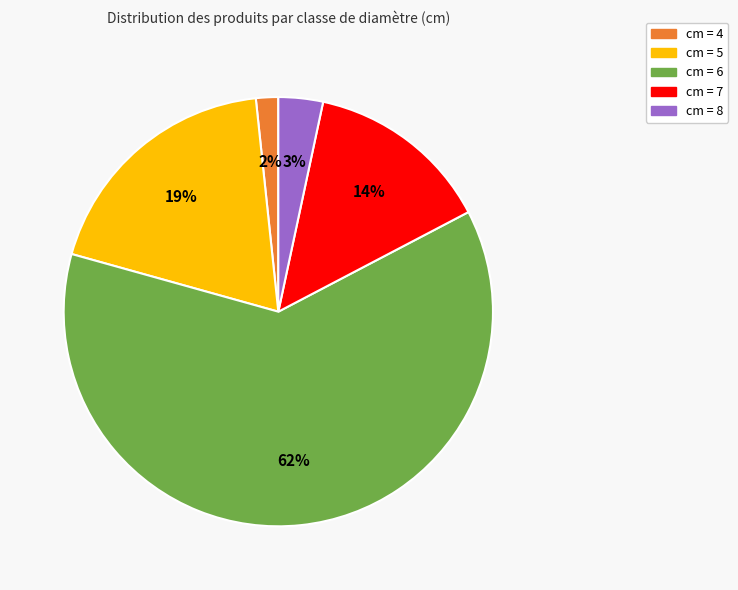

Is it true that cm = 6 is 62% of the pie?

True